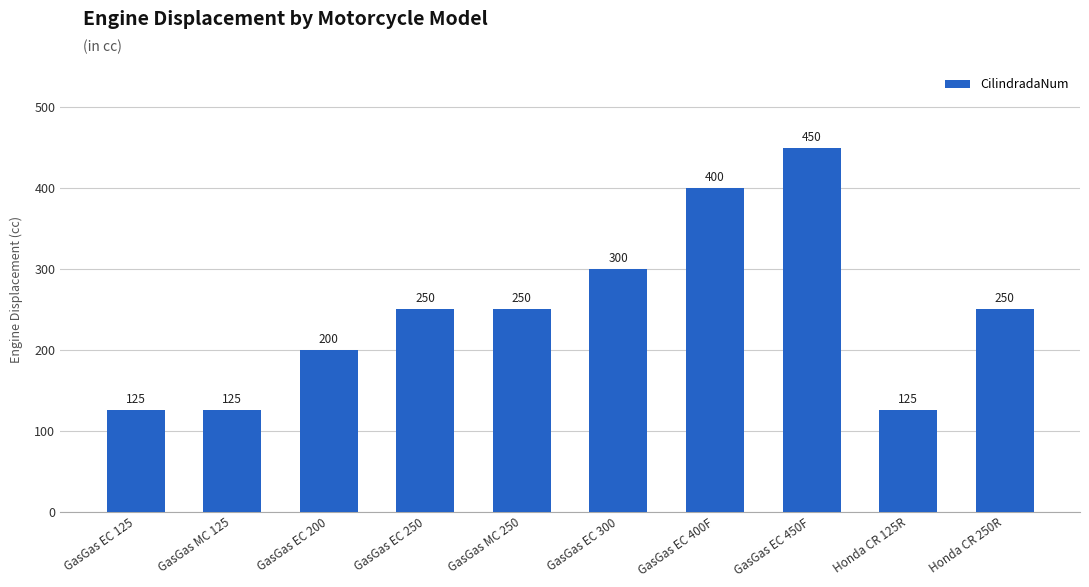

Are the bars horizontal?

No